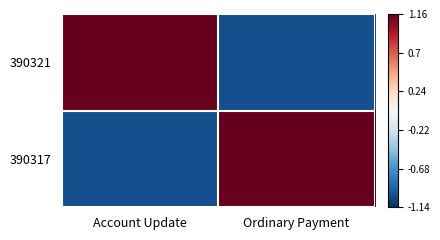

What is the total value across all series at Ordinary Payment?

0.2